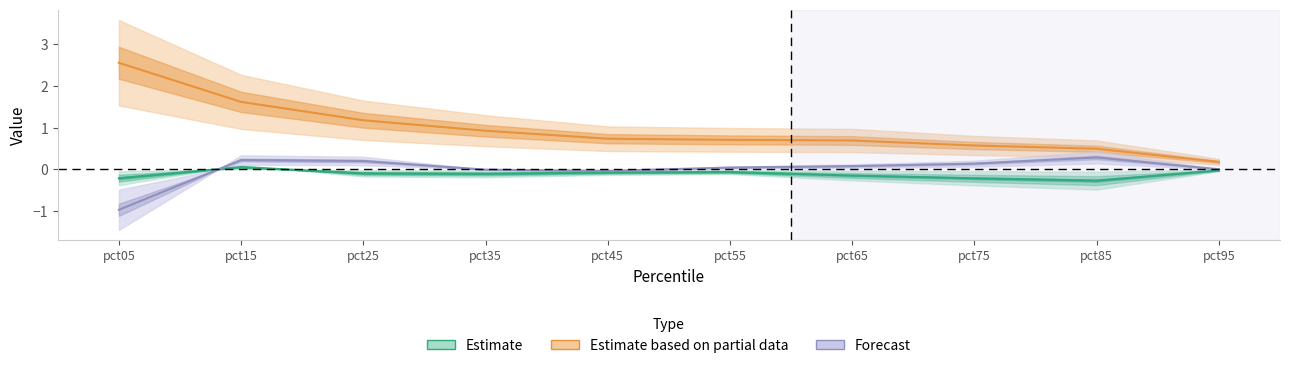

What is the approximate value of Estimate based on partial data at pct35?

0.9